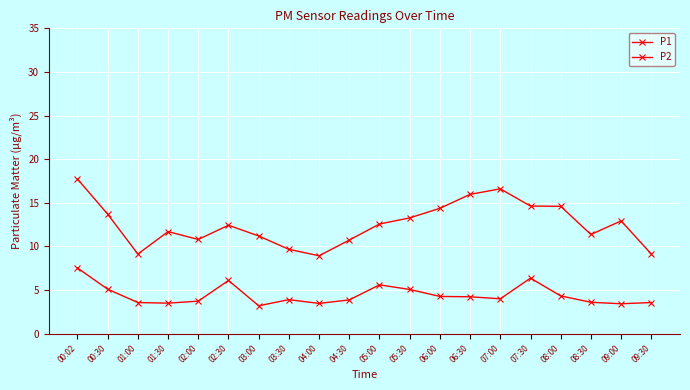

True or false: P2 and P1 cross at least once.

False